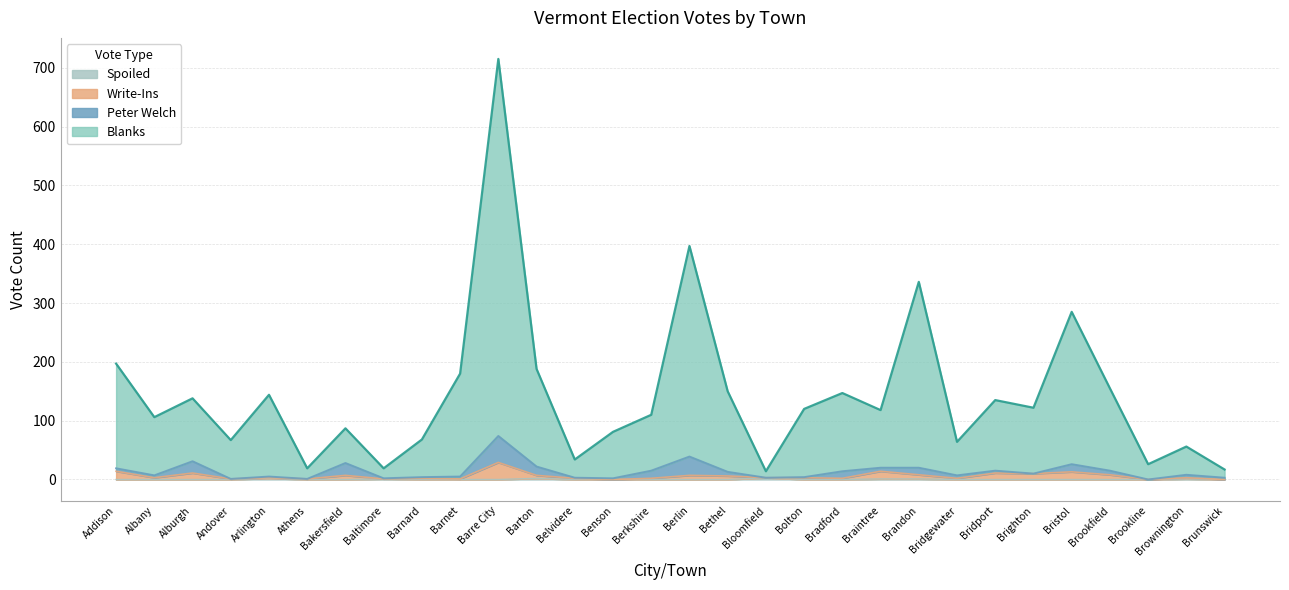

At which category is the sum across all series the highest?

Barre City